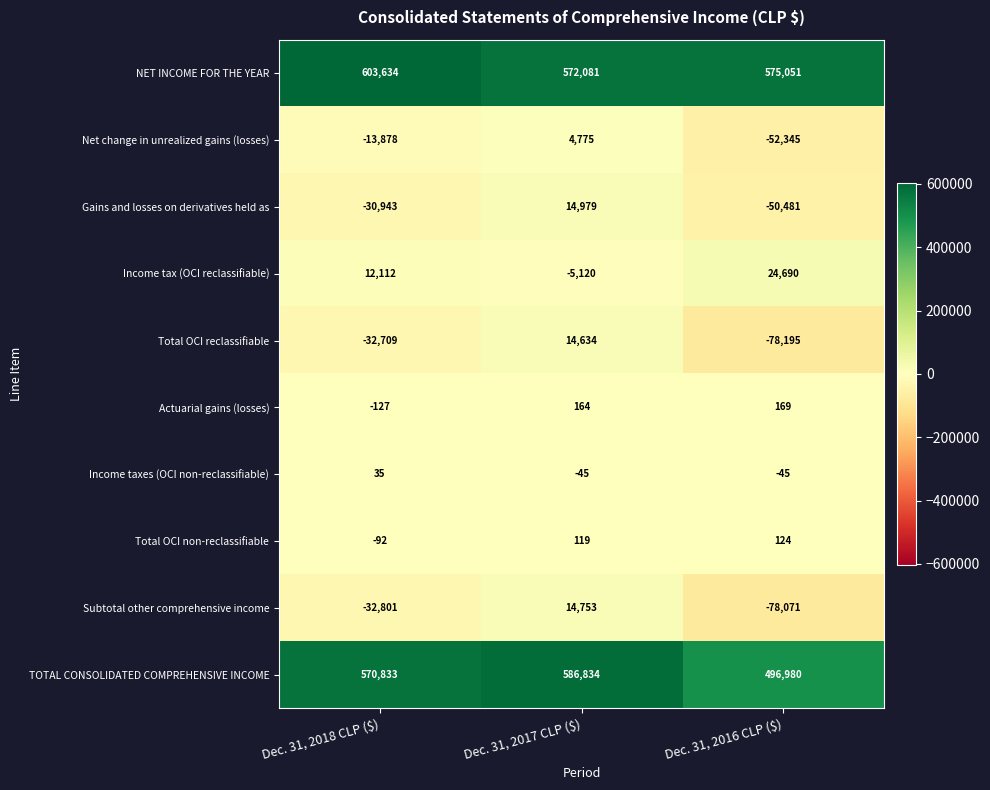

The Actuarial gains (losses) series shows -59 at Dec. 31, 2018 CLP ($). True or false?

False